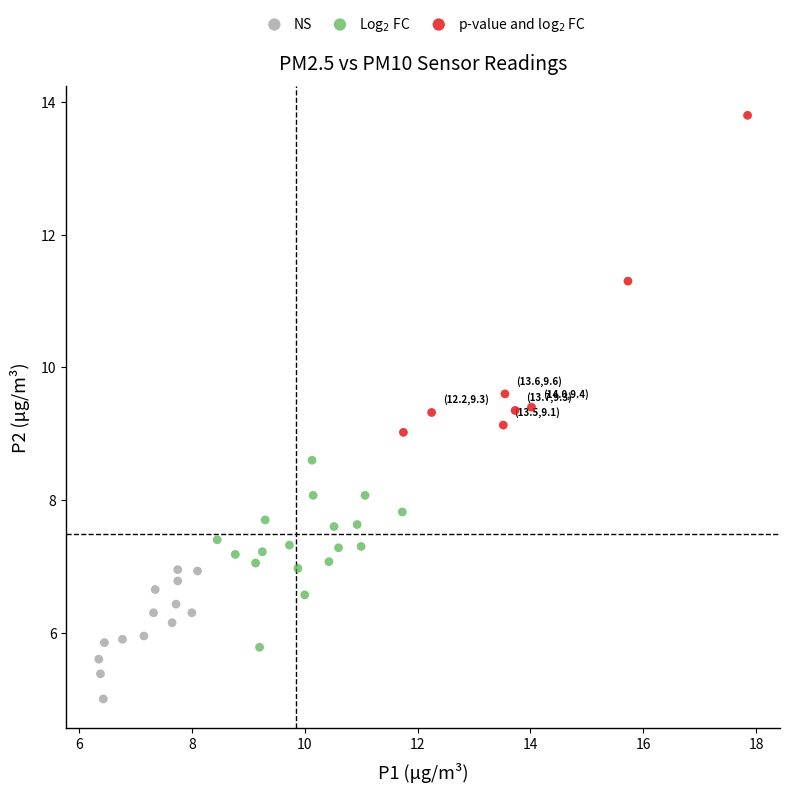

Which series reaches the maximum Y coordinate?

p-value and log$_2$ FC